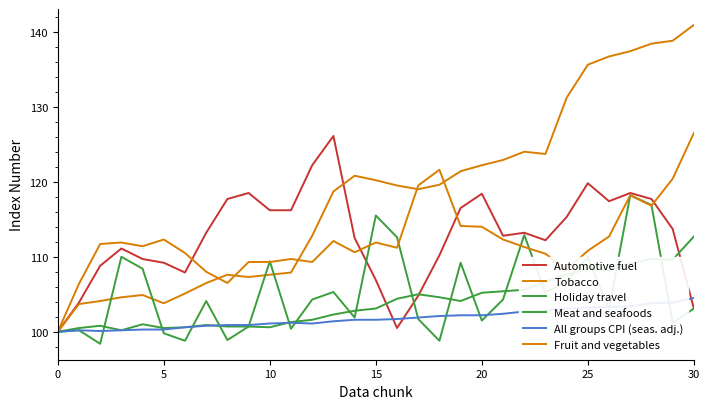

How many lines are shown in the chart?

6